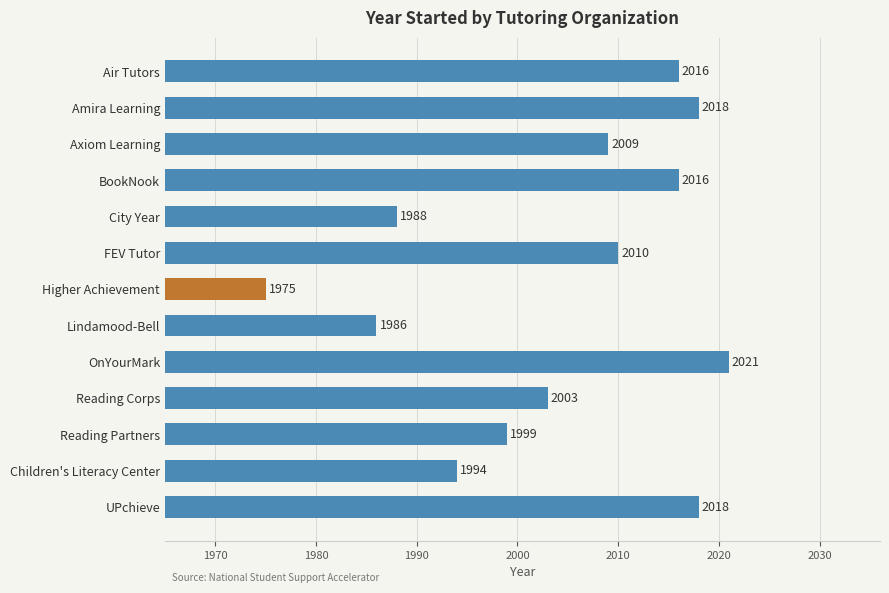

What is the label of the 10th bar from the bottom?

BookNook